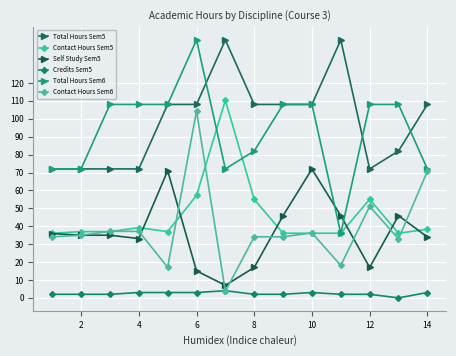

What is the difference between the maximum and second lowest values in the Total Hours Sem5 series?

72.0